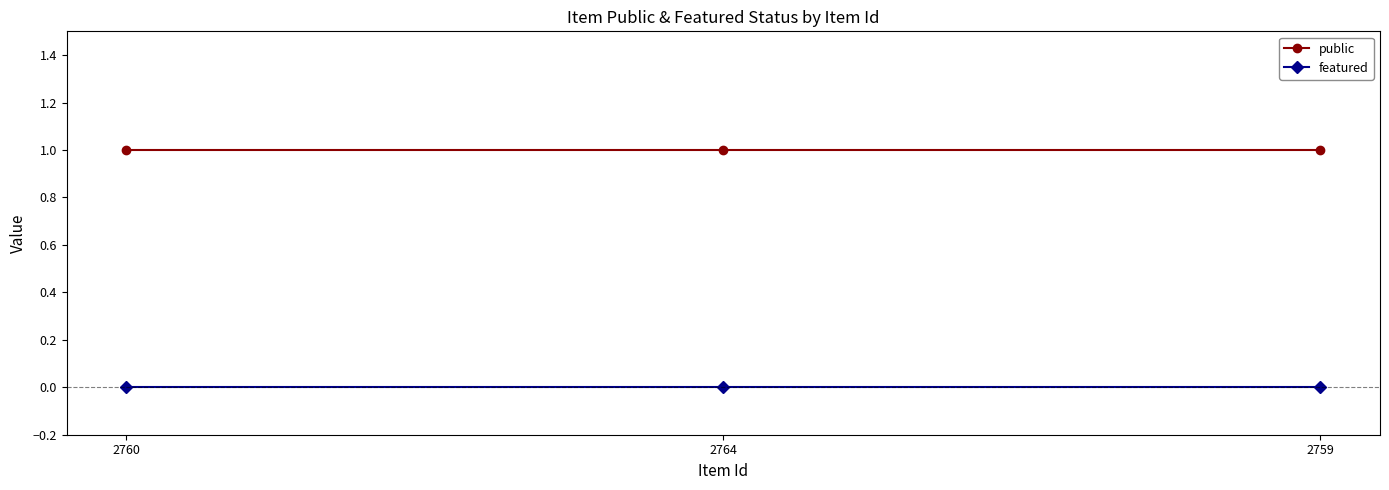

List the series in order of their peak value, highest first.

public, featured